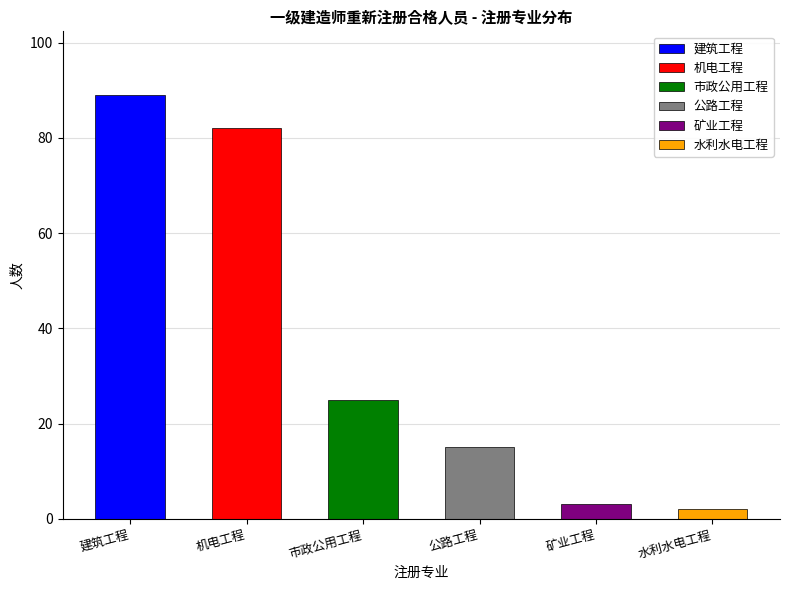

What is the smallest value displayed?

2